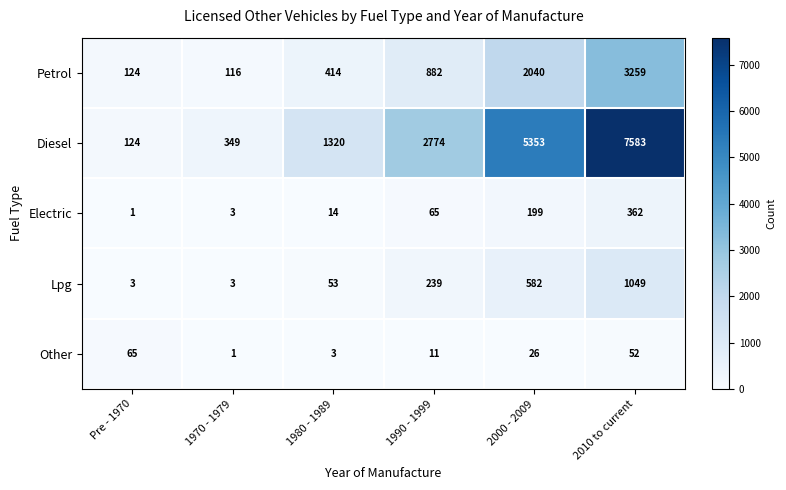

What is the total value across all series at 1970 - 1979?

472